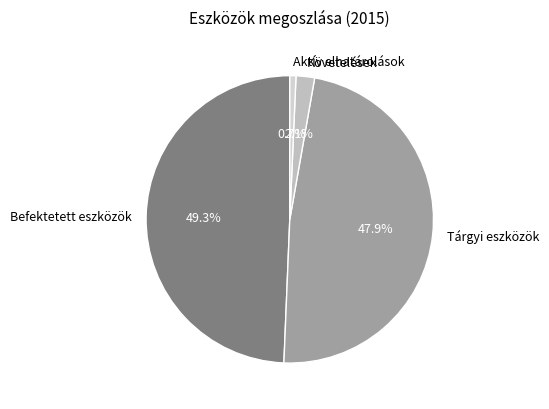

Which has a higher value, Aktív elhatárolások or Tárgyi eszközök?

Tárgyi eszközök